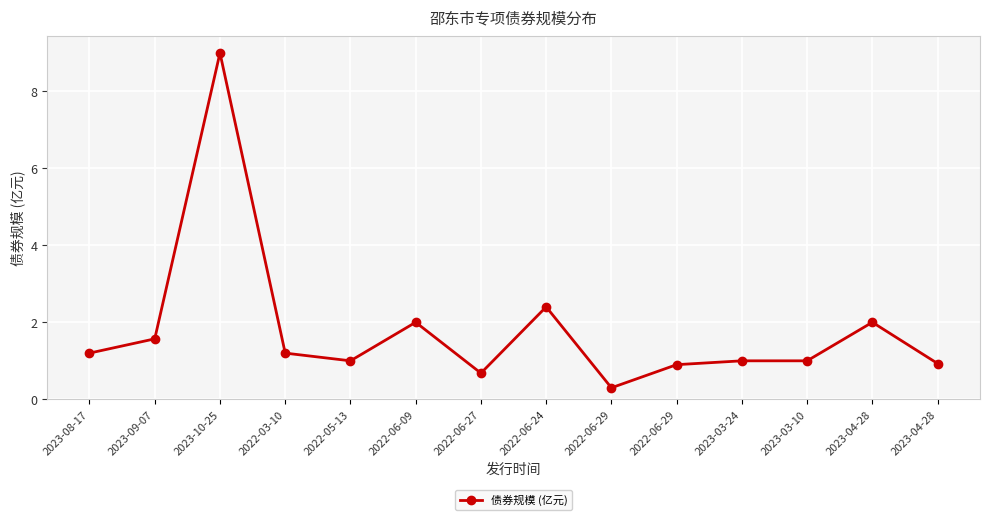

What is the average value?

1.8